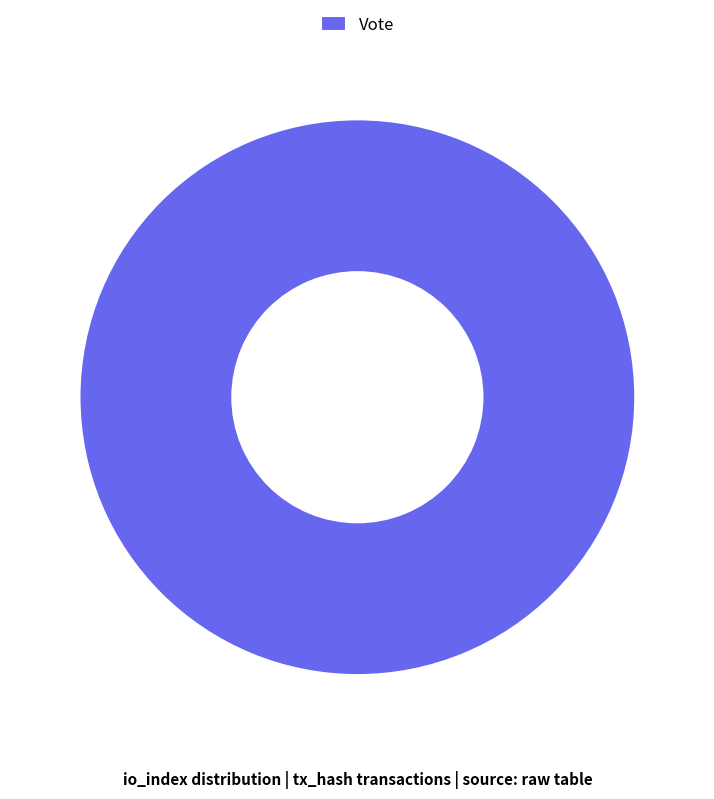

Is it true that Vote is 94% of the pie?

False